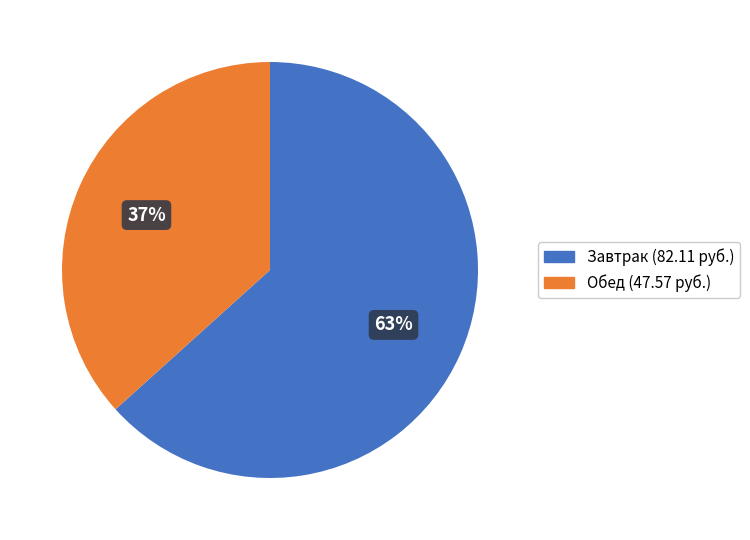

To the nearest percent, what is the average slice percentage?

50%